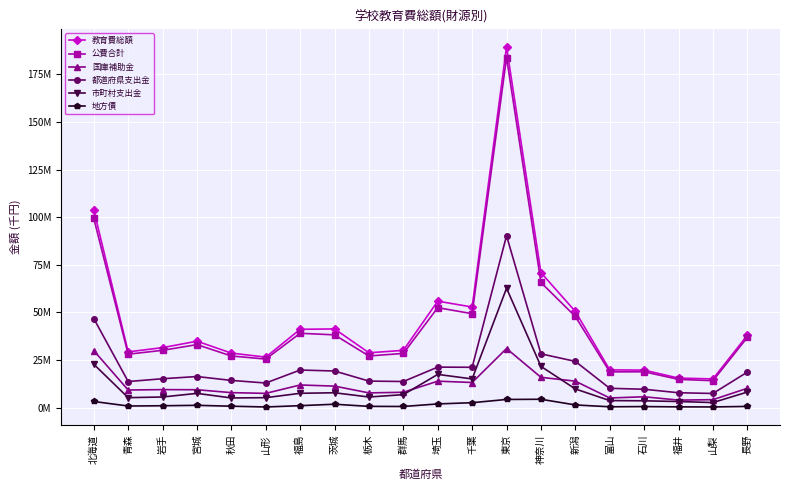

At which category does the chart reach its peak across all series?

東京